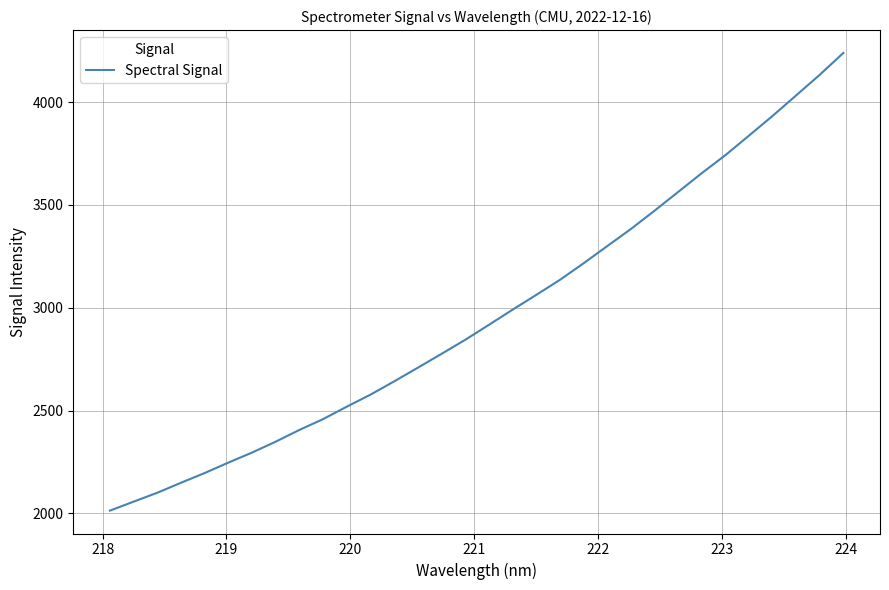

What is the difference between the maximum and minimum values?

2225.6